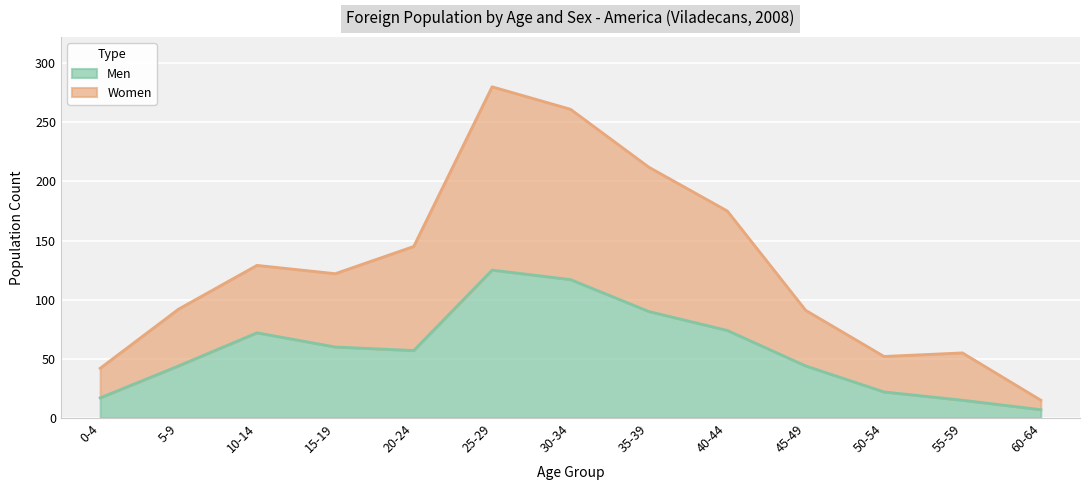

Rank the series by their maximum value, from highest to lowest.

Women, Men